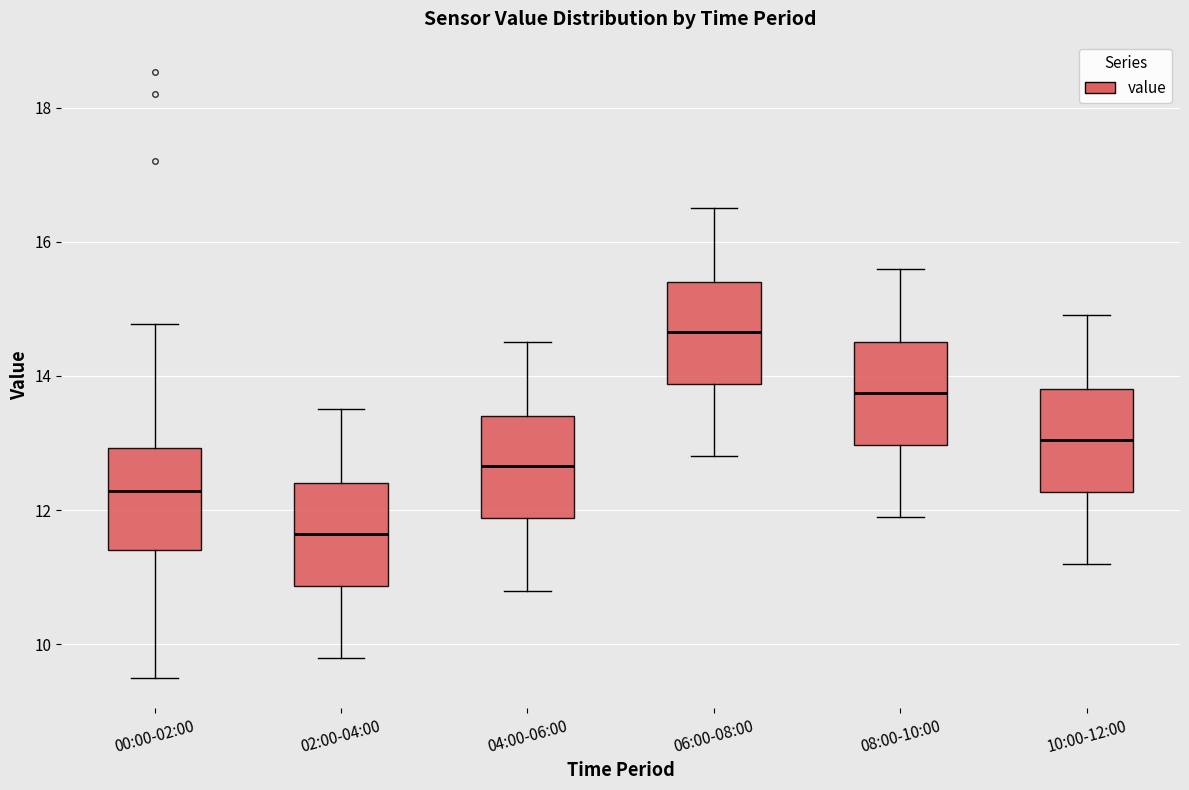

Where does the upper whisker of the box for 00:00-02:00 end on the y-axis? The values are not printed on the chart, so give them approximately, as read against the axis.

14.8